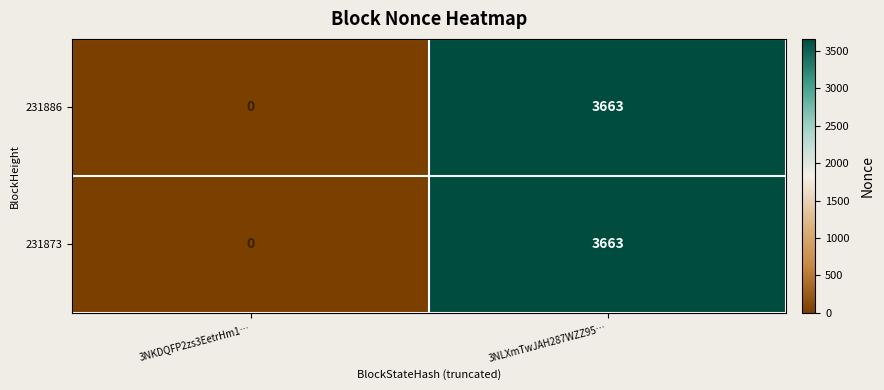

Is it true that 231886 equals 6105 at 3NLXmTwJAH287WZZ95…?

False